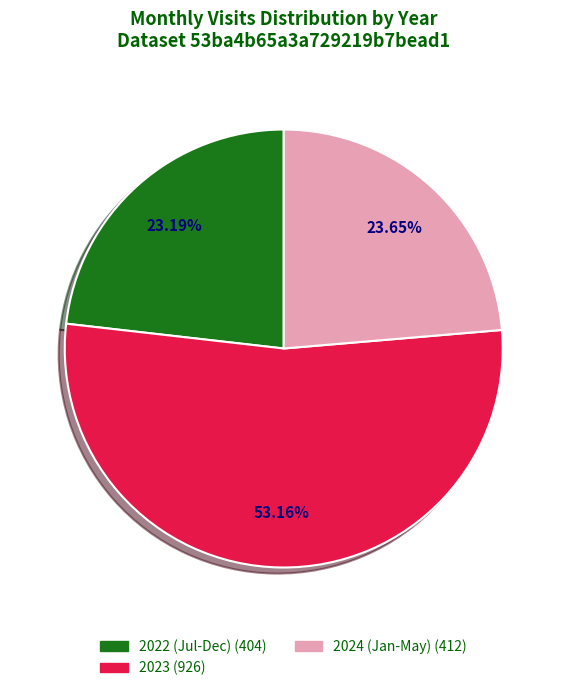

Does any single category account for the majority?

Yes